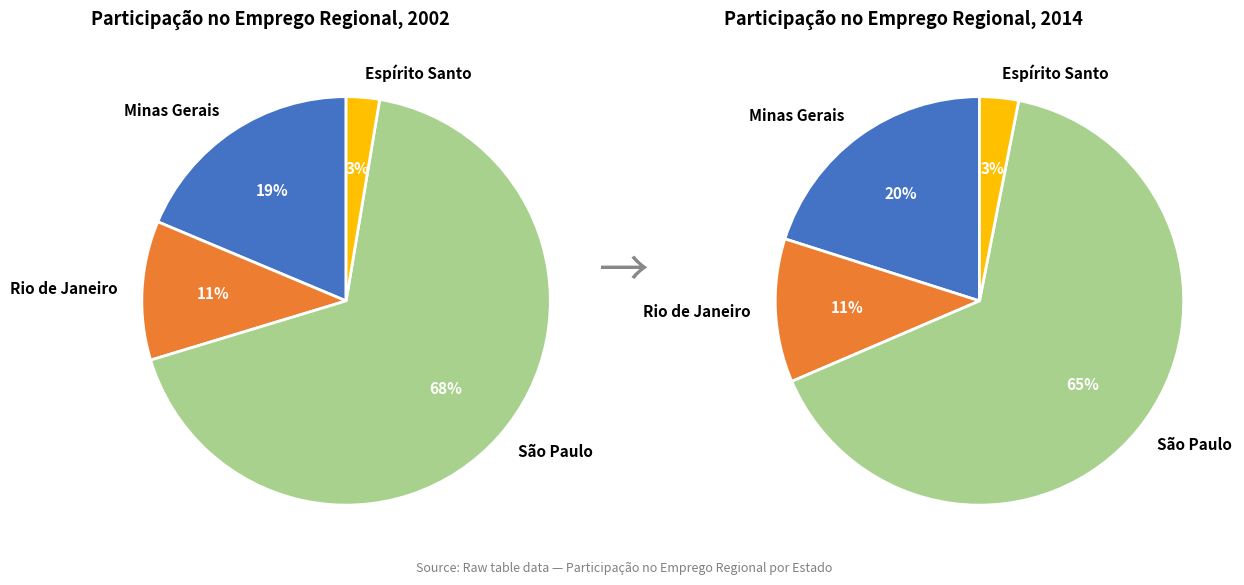

What is the largest slice in the pie chart?

São Paulo